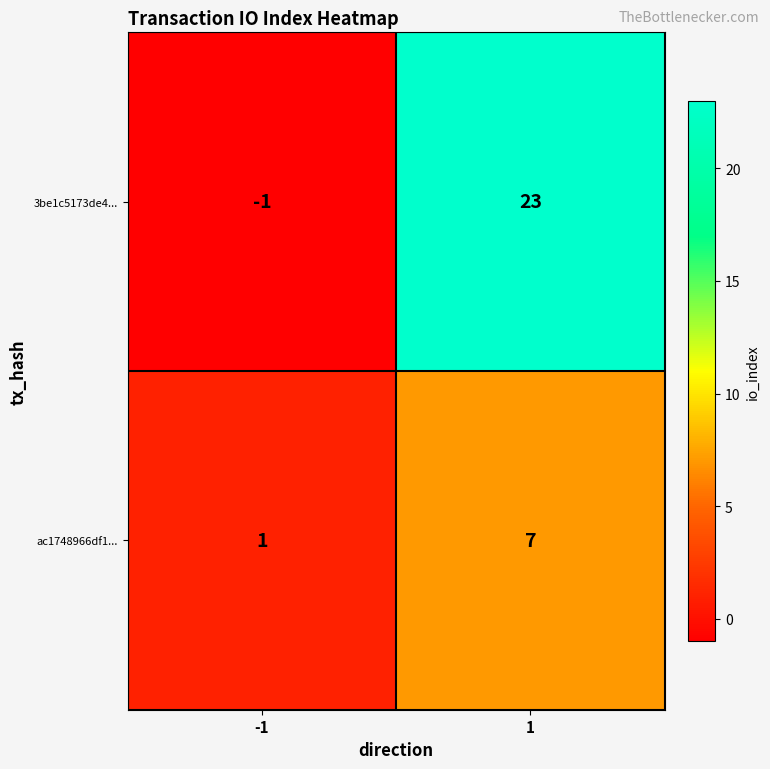

The value of ac1748966df1... at -1 is 1. True or false?

True